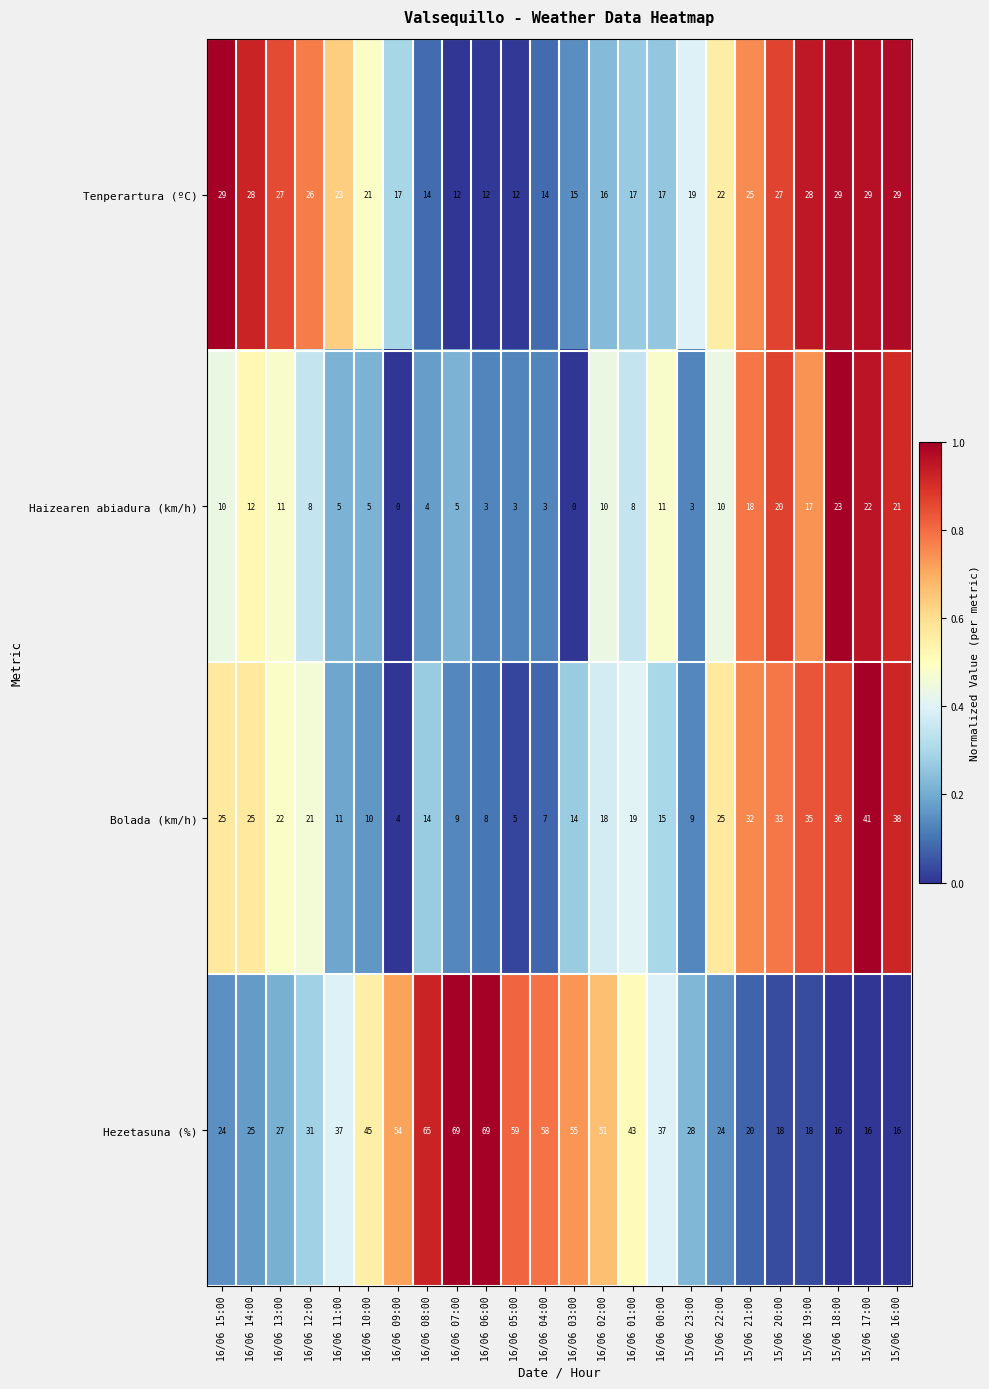

What is the total value across all series at 15/06 20:00?

98